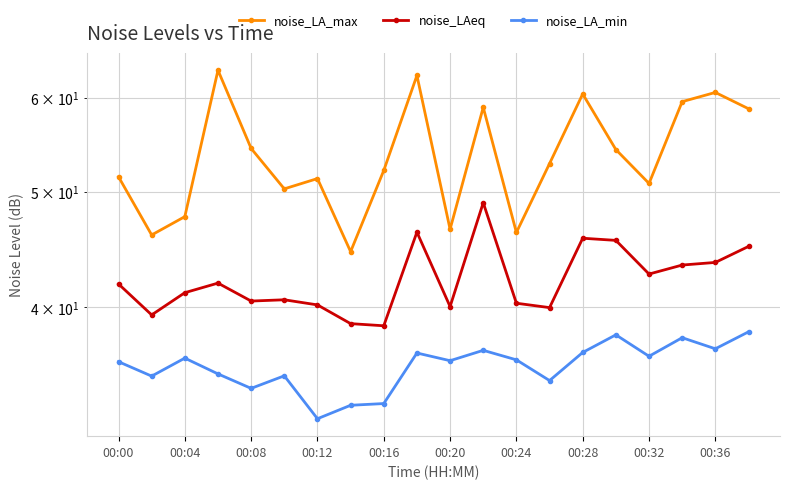

What are all the series names shown in the legend?

noise_LA_max, noise_LAeq, noise_LA_min